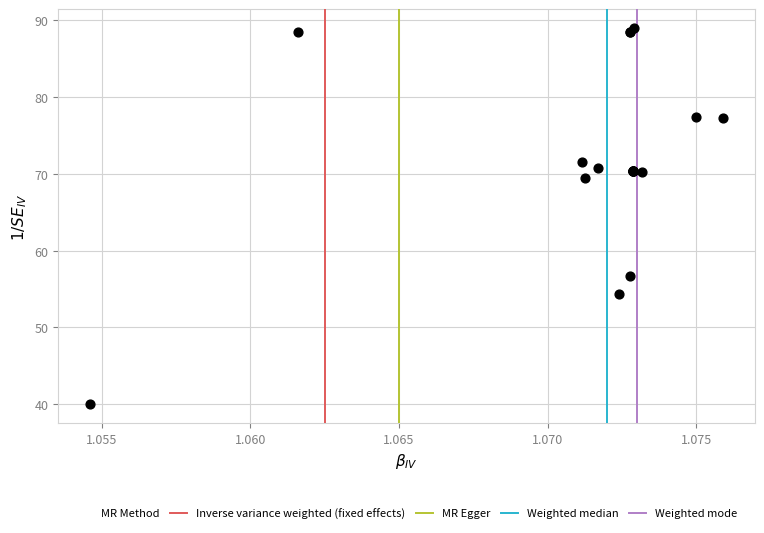

What Y value in the scatter plot is closest to 64?

69.5